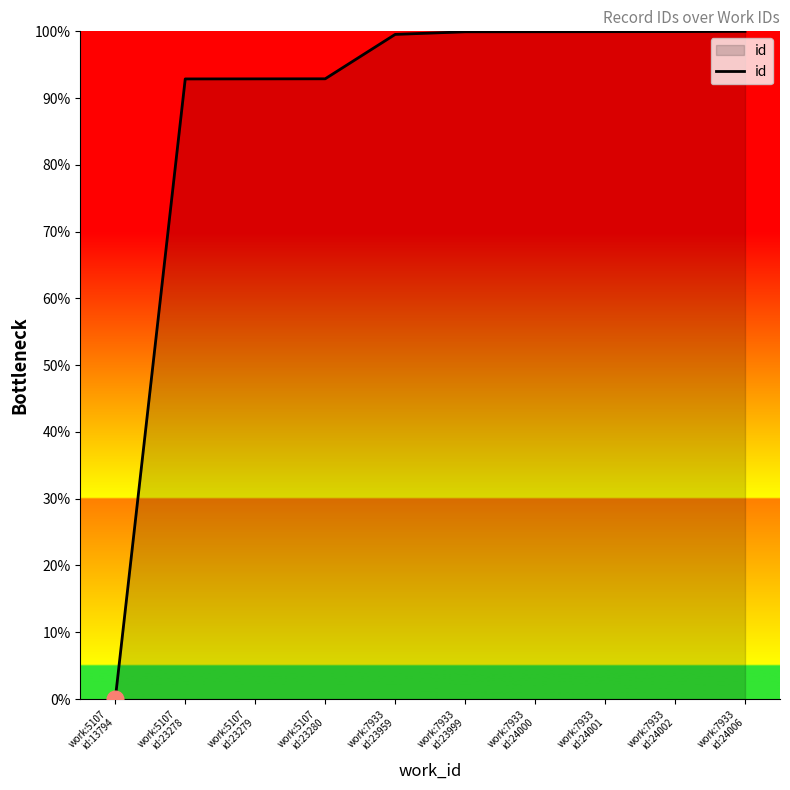

What is the difference between the maximum and minimum values?

100.0